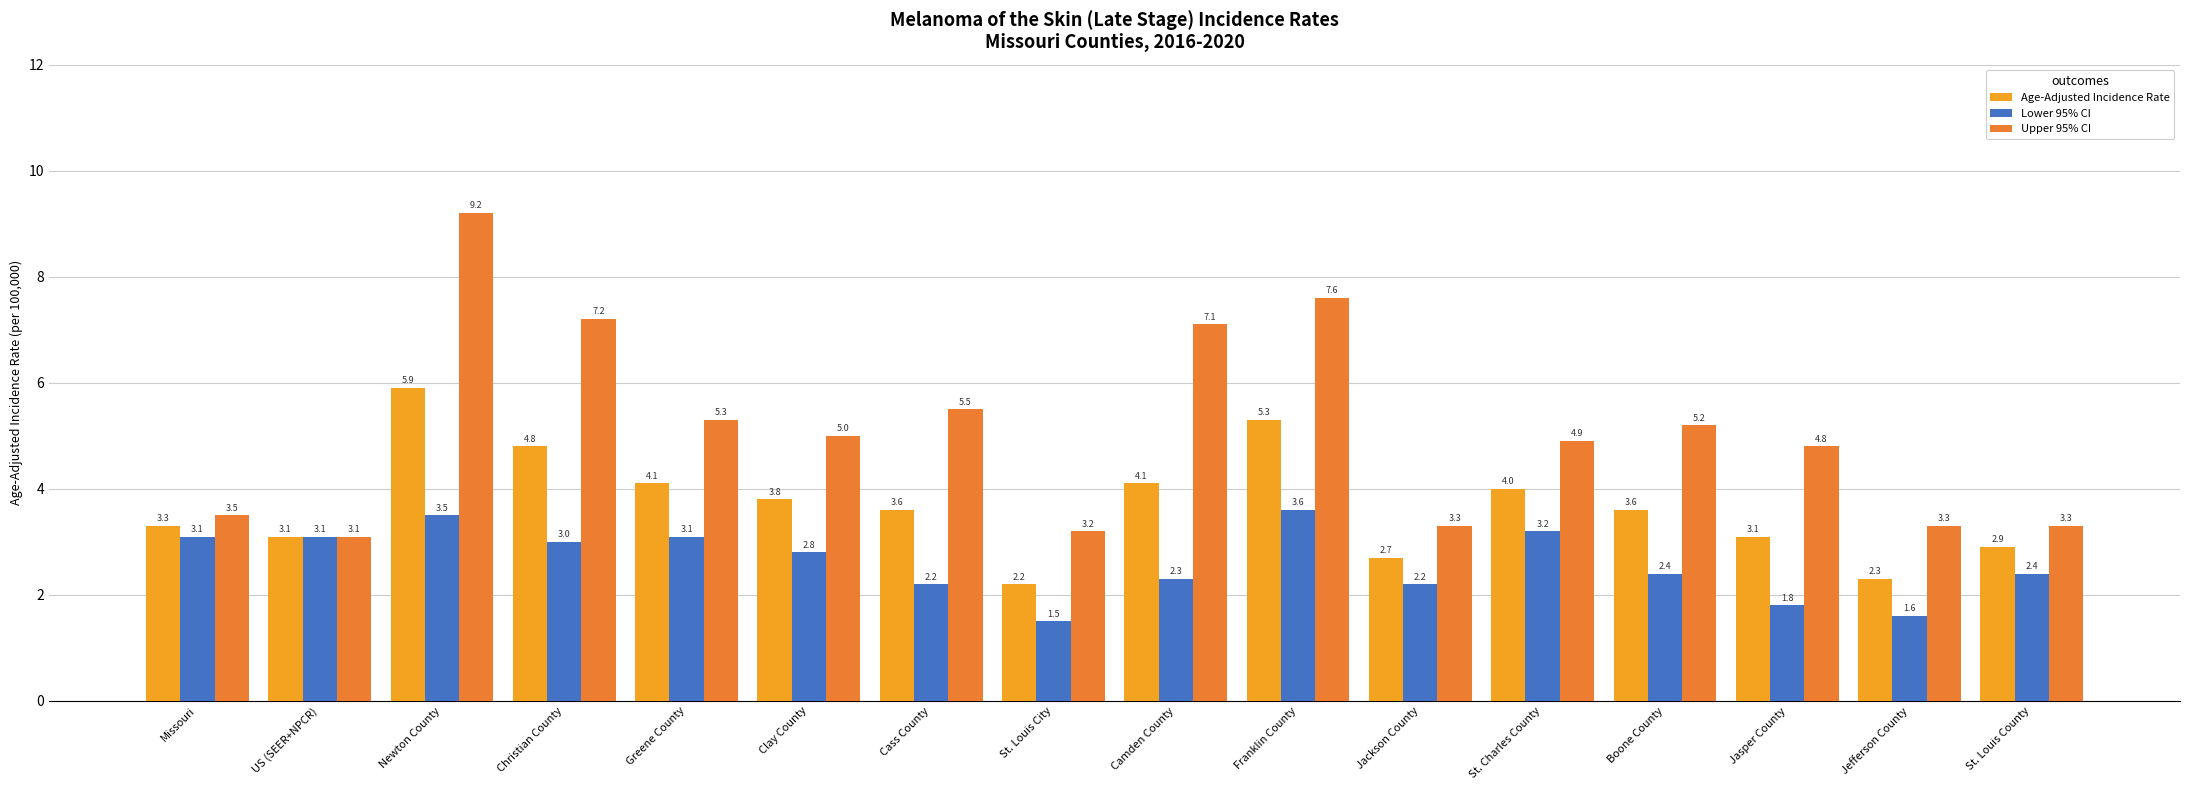

How many values in the Age-Adjusted Incidence Rate series exceed 3?

12